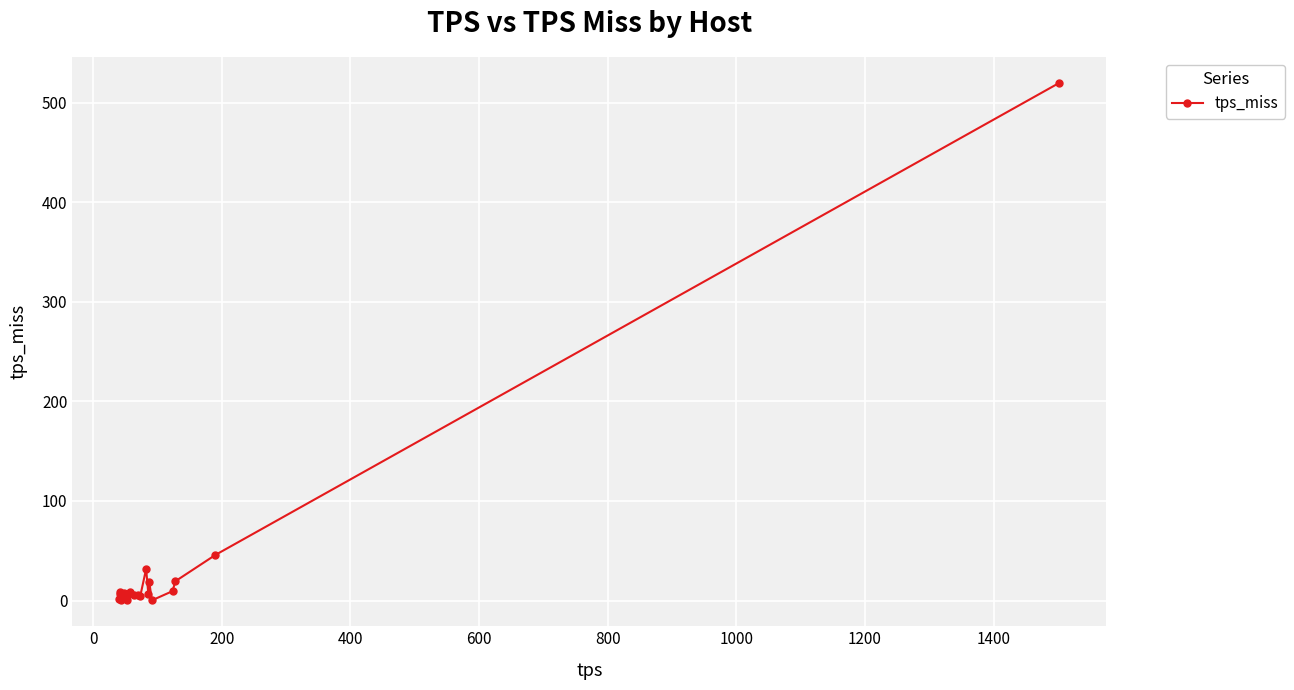

How many data points does each series have?

20